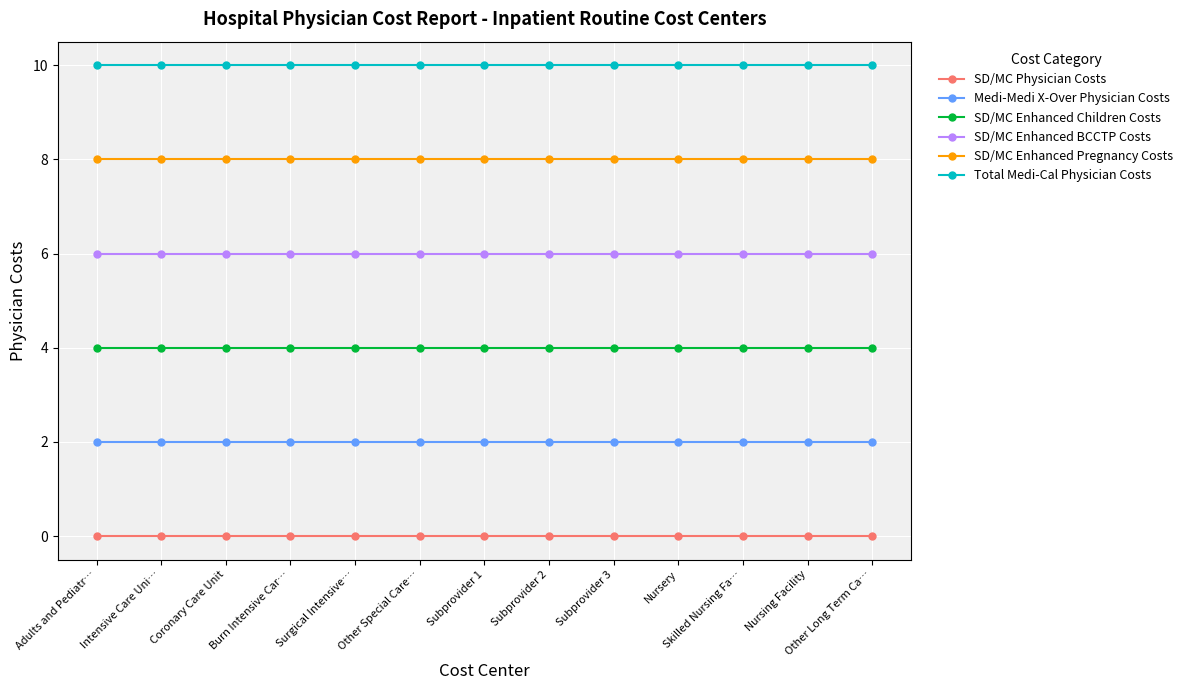

What is the maximum value for Medi-Medi X-Over Physician Costs?

2